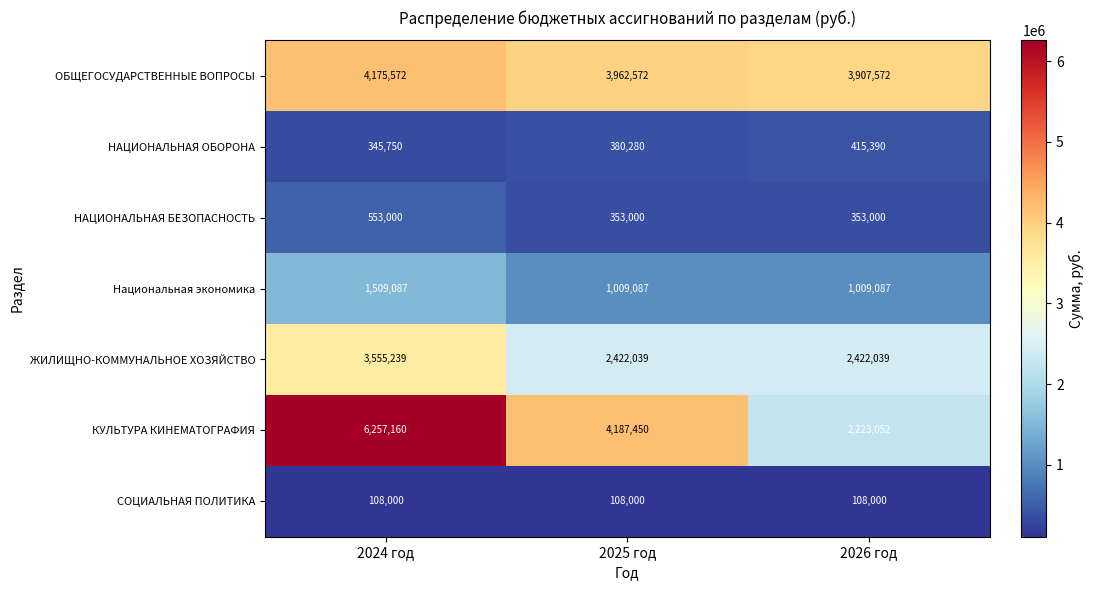

Reading left to right, what are all the values shown in this chart?

ОБЩЕГОСУДАРСТВЕННЫЕ ВОПРОСЫ: 4175572	3962572	3907572
НАЦИОНАЛЬНАЯ ОБОРОНА: 345750	380280	415390
НАЦИОНАЛЬНАЯ БЕЗОПАСНОСТЬ: 553000	353000	353000
Национальная экономика: 1509087	1009087	1009087
ЖИЛИЩНО-КОММУНАЛЬНОЕ ХОЗЯЙСТВО: 3555239	2422039	2422039
КУЛЬТУРА КИНЕМАТОГРАФИЯ: 6257160	4187450	2223052
СОЦИАЛЬНАЯ ПОЛИТИКА: 108000	108000	108000